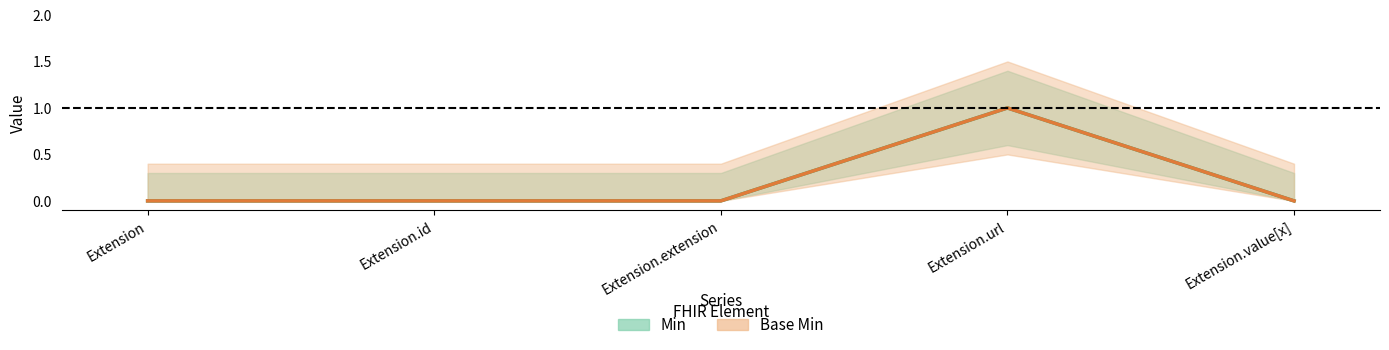

Is it true that Min equals 0 at Extension.extension?

True